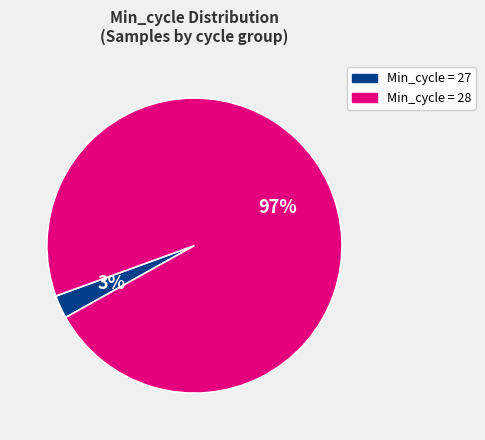

To the nearest percent, what is the average slice percentage?

50%